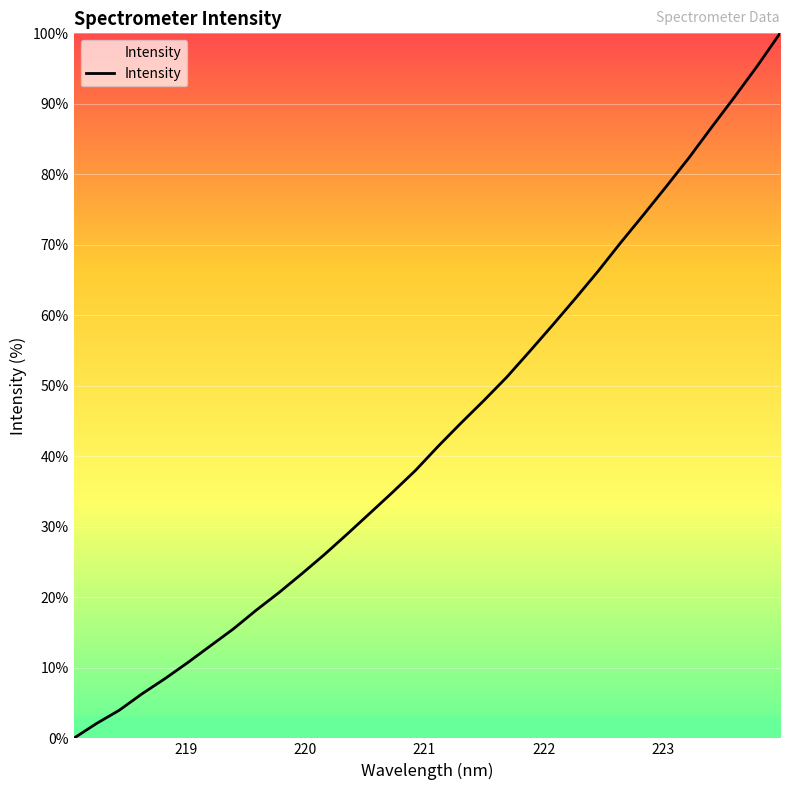

What is the difference between the maximum and minimum values?

100.0